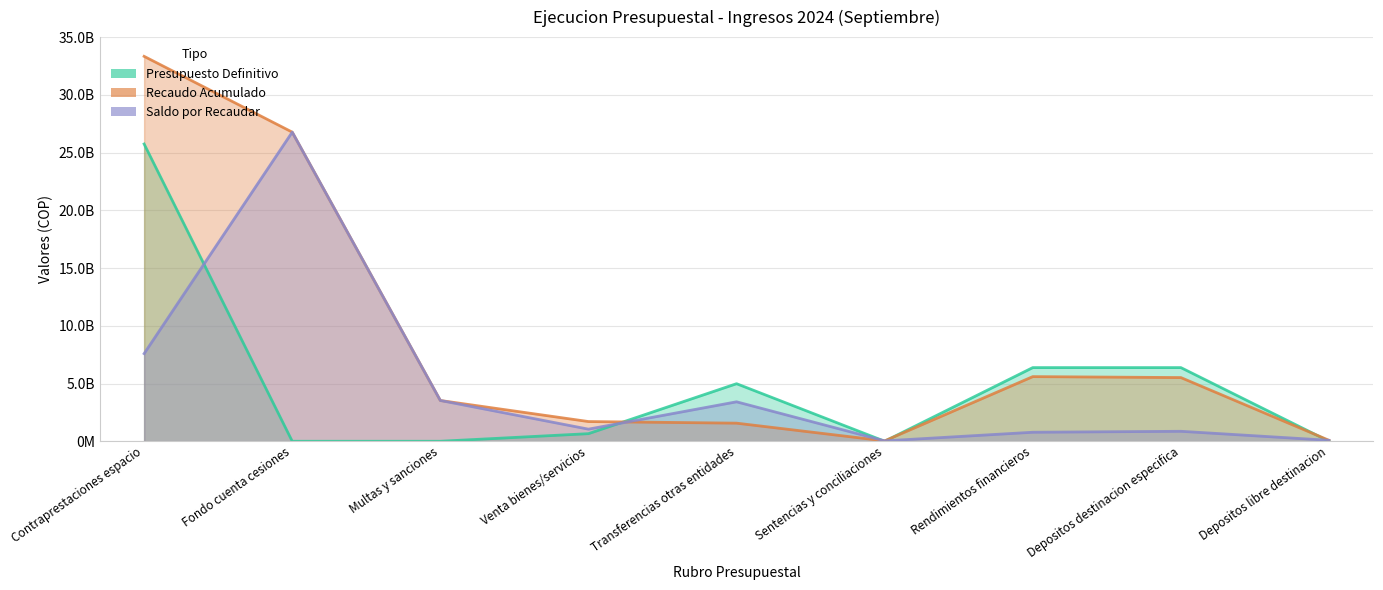

What is the sum of all Recaudo Acumulado values?

78164035435